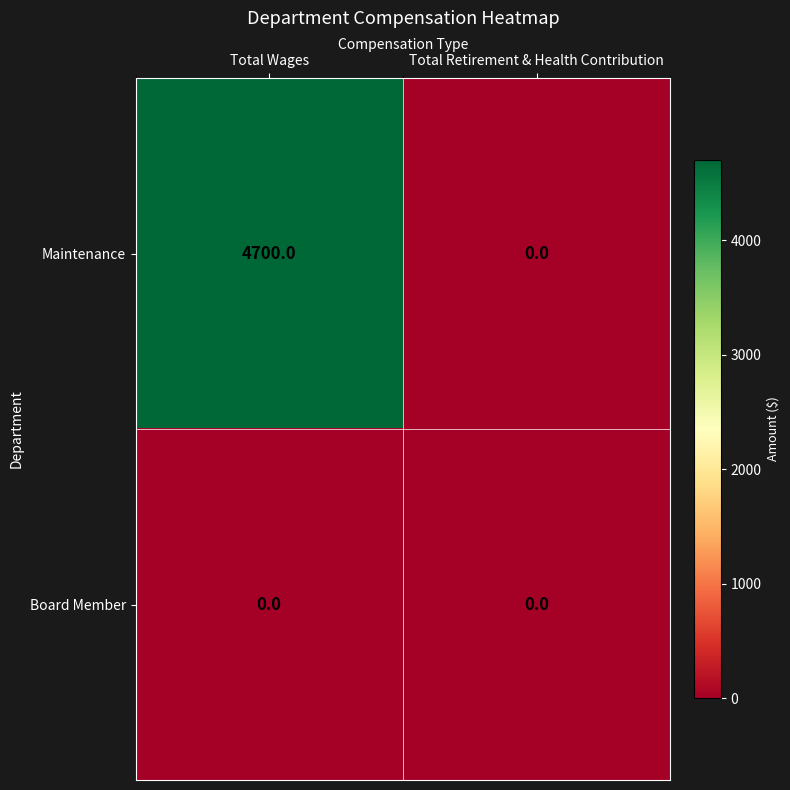

List the series in order of their peak value, highest first.

Maintenance, Board Member